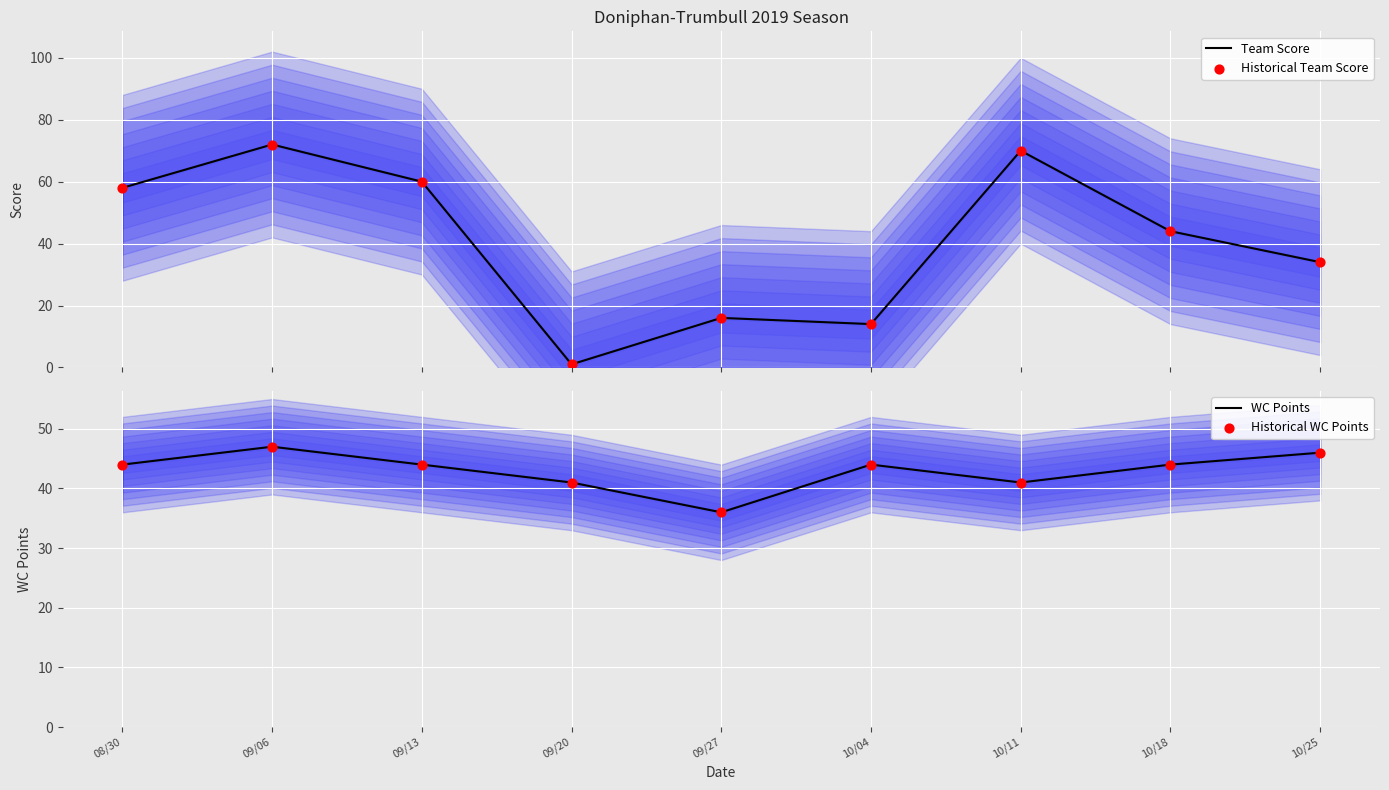

At how many categories does at least one series exceed 47?

4